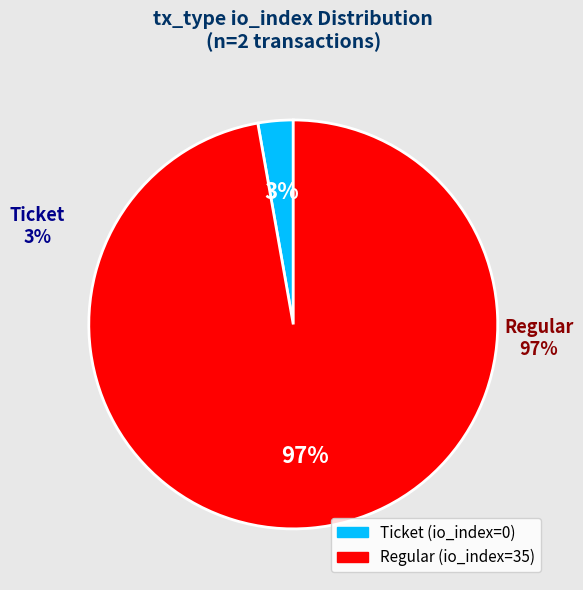

True or false: Regular (io_index=35) accounts for 87% of the total.

False